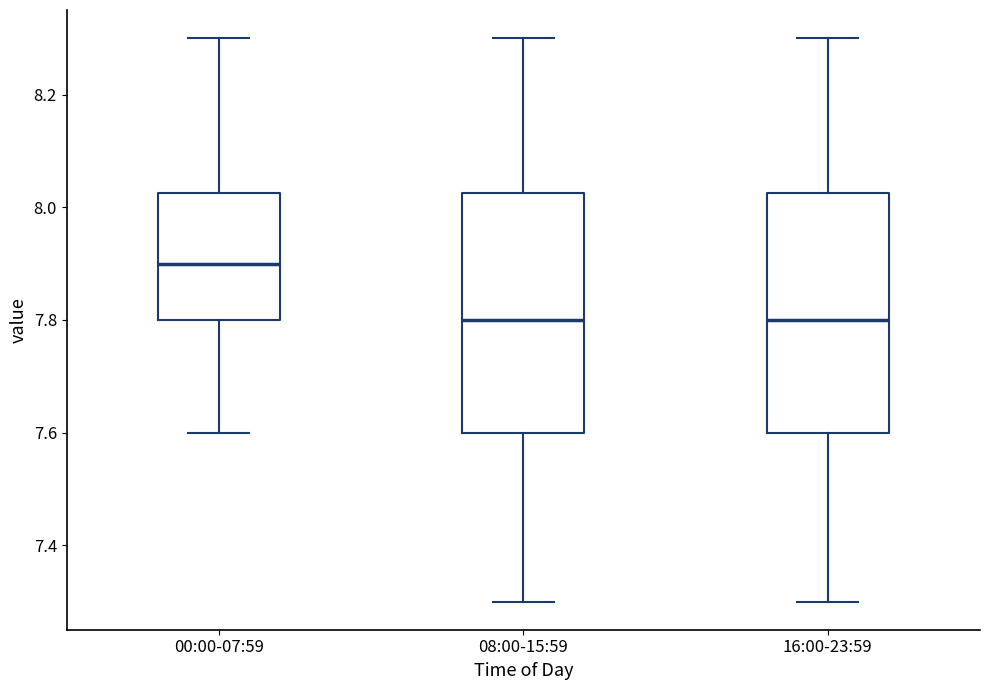

Reading left to right, read every box against the y-axis: the position of its median line, the range the box covers, and the ends of its whiskers. The values are not printed on the chart, so give them approximately, as read against the axis.

00:00-07:59: median 7.90, box 7.80 to 8.02, whiskers 7.60 to 8.30
08:00-15:59: median 7.80, box 7.60 to 8.02, whiskers 7.30 to 8.30
16:00-23:59: median 7.80, box 7.60 to 8.02, whiskers 7.30 to 8.30